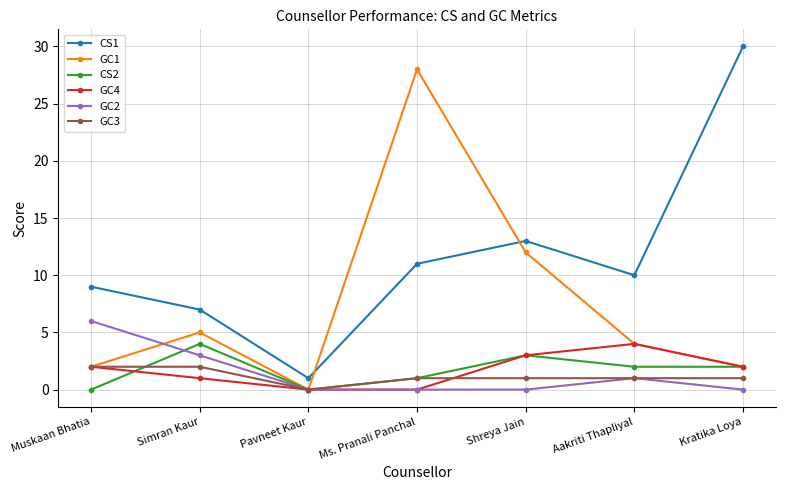

What is the label of the 1st point from the right?

Kratika Loya